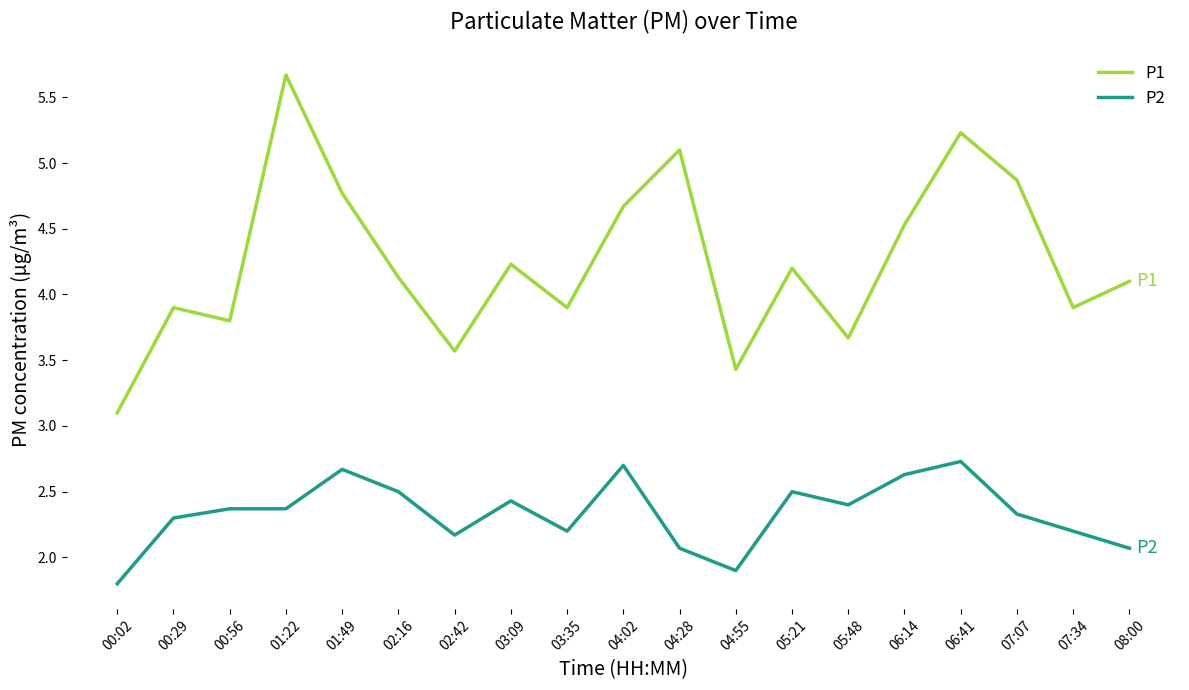

What is the difference between the P2 values at 07:07 and 03:09?

0.1